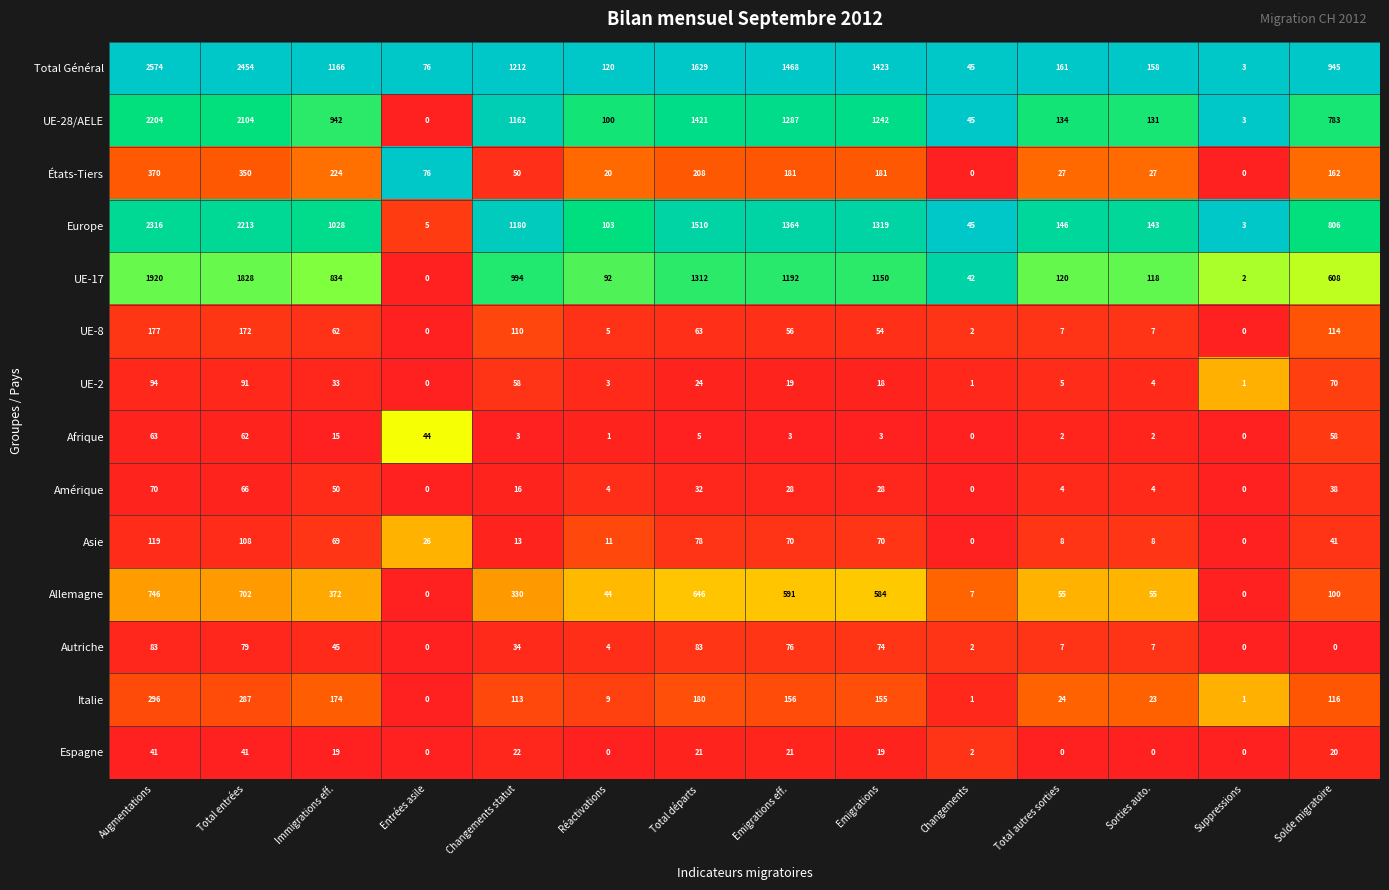

What is the sum of the Total Général values at Total autres sorties and Changements?

206